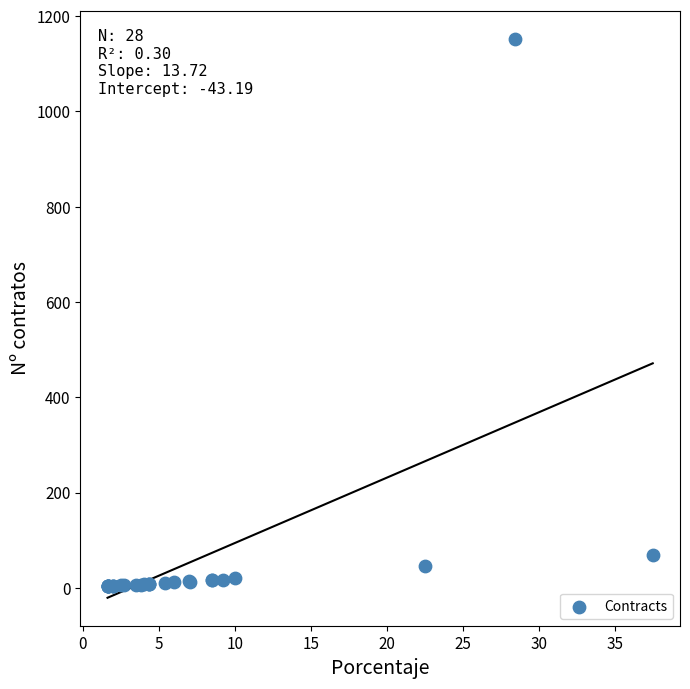

What Y value in the scatter plot is closest to 578?

69